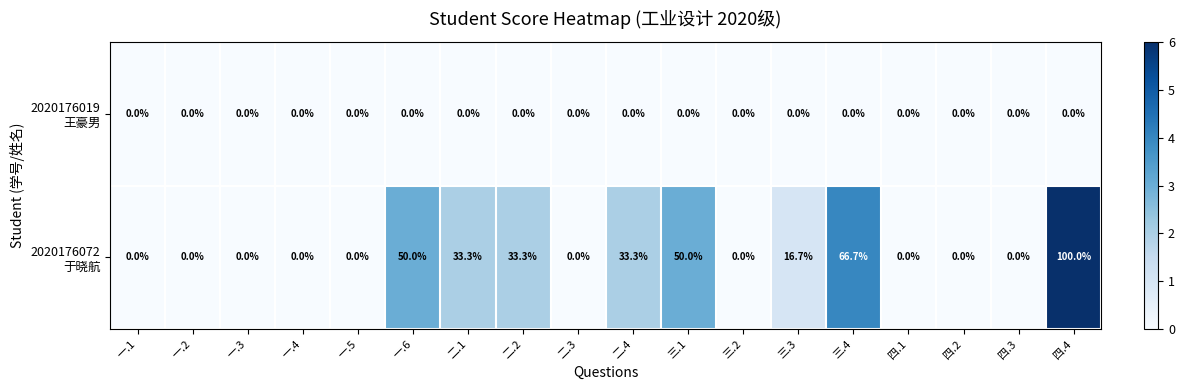

What is the difference between the highest and lowest values at 三.4?

66.7